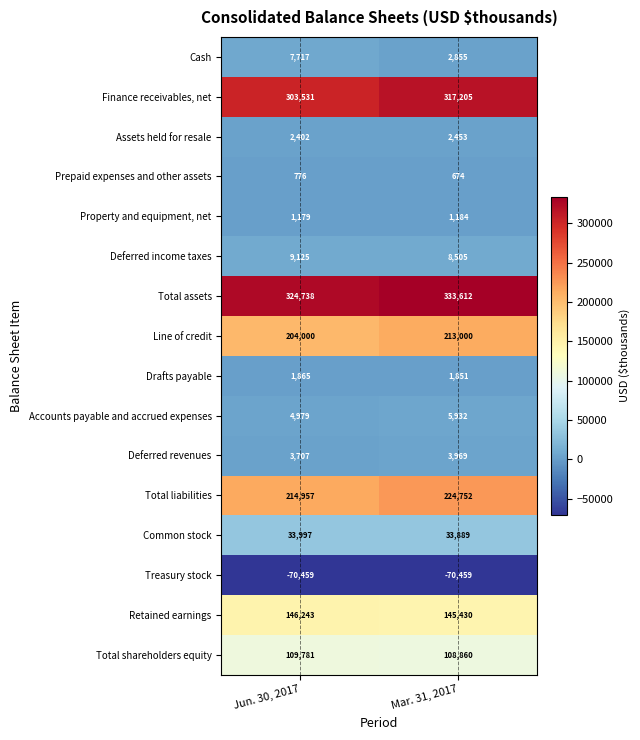

List the series in order of their peak value, highest first.

Total assets, Finance receivables, net, Total liabilities, Line of credit, Retained earnings, Total shareholders equity, Common stock, Deferred income taxes, Cash, Accounts payable and accrued expenses, Deferred revenues, Assets held for resale, Drafts payable, Property and equipment, net, Prepaid expenses and other assets, Treasury stock